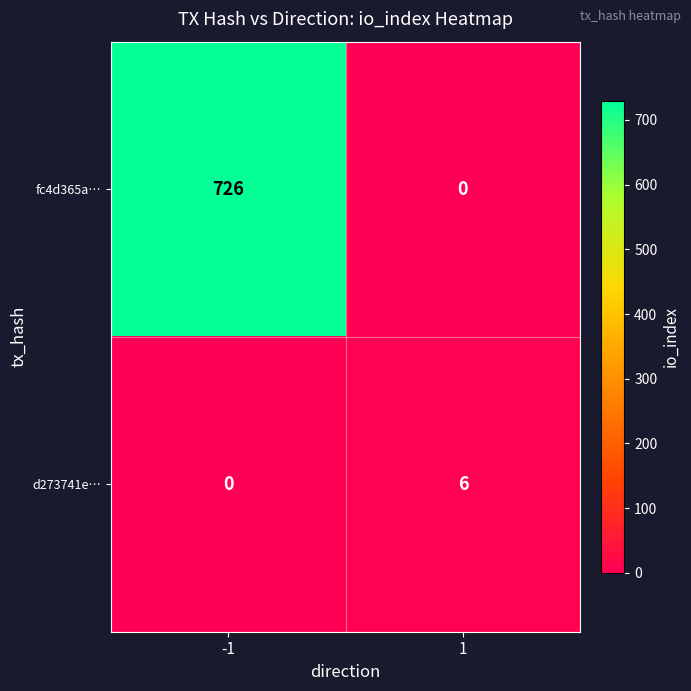

Between -1 and 1, which series saw the biggest shift?

fc4d365a…